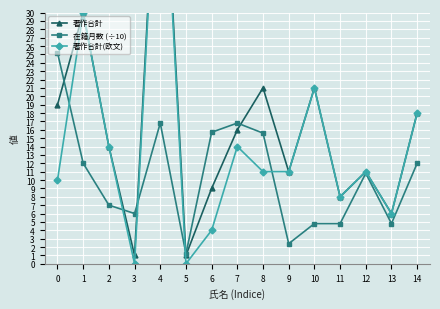

At which category is the sum across all series the highest?

4